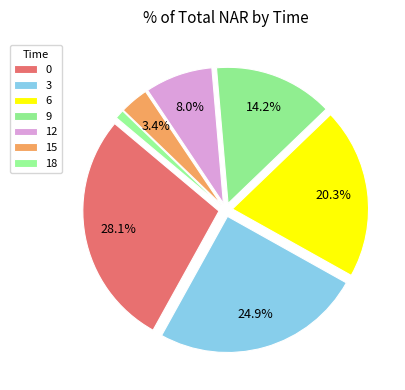

Does 0 account for over 50% of the chart?

No